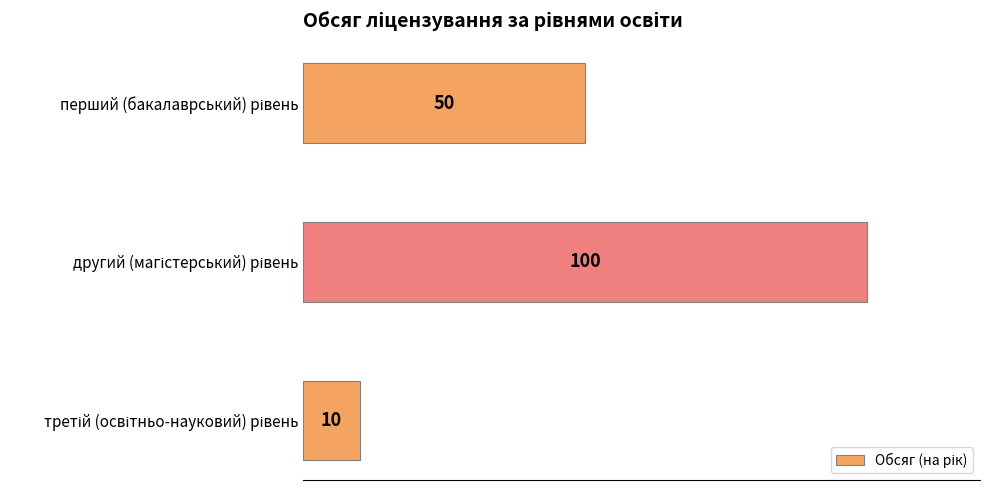

How many bars are there in total?

3